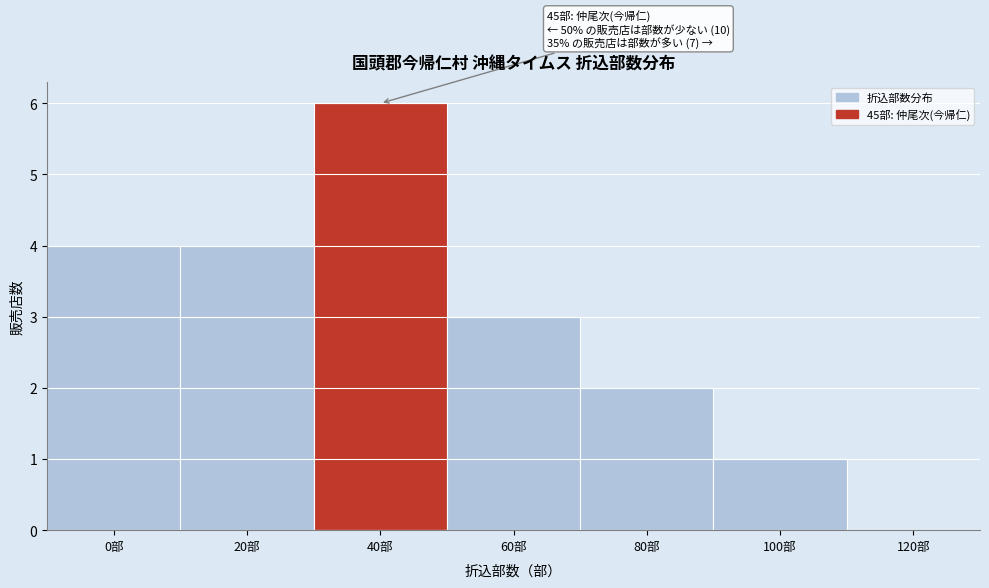

Reading left to right, list all the values displayed in this chart.

0部=4	20部=4	40部=6	60部=3	80部=2	100部=1	120部=0